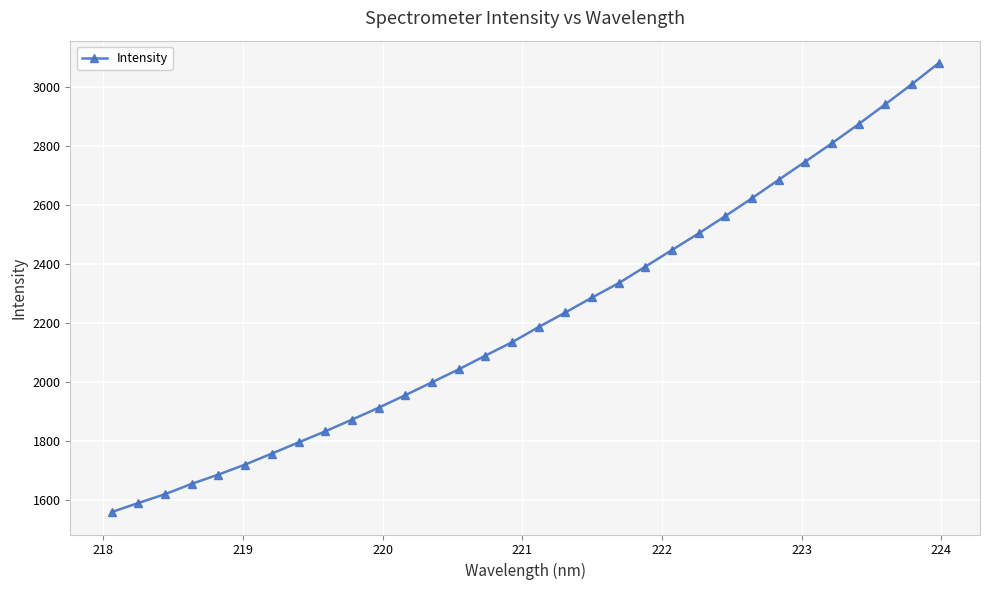

What is the smallest value displayed?

1557.7